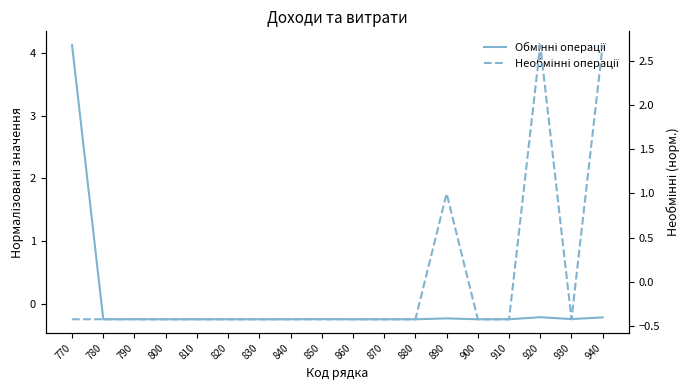

Which series has the largest range (max minus min)?

Обмінні операції